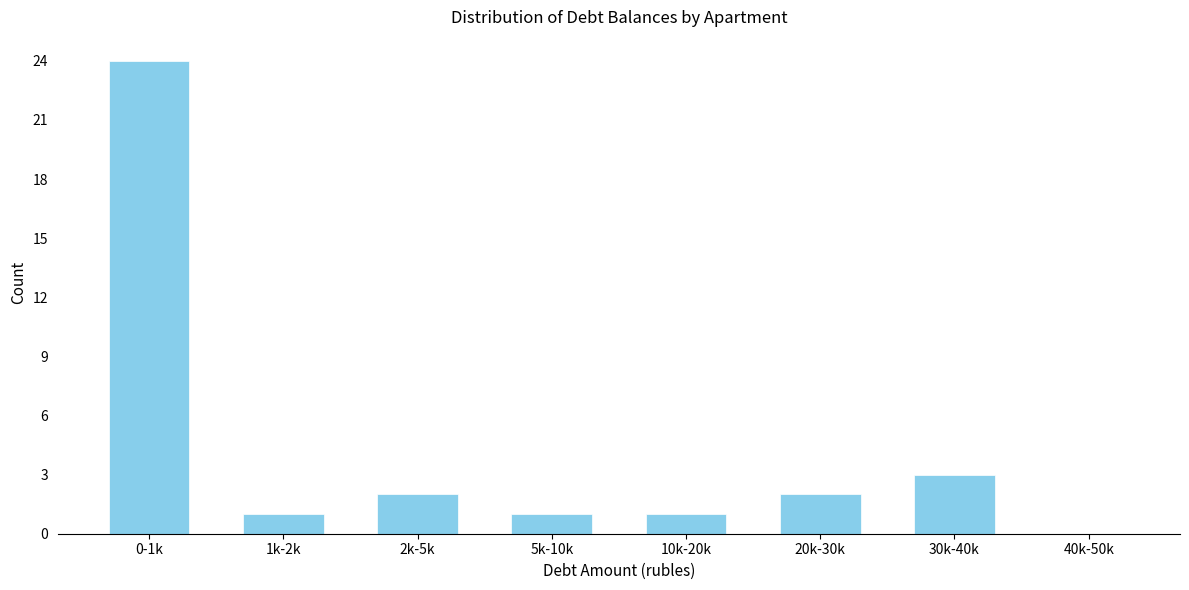

Reading left to right, what are all the values shown in this chart?

0-1k=24	1k-2k=1	2k-5k=2	5k-10k=1	10k-20k=1	20k-30k=2	30k-40k=3	40k-50k=0